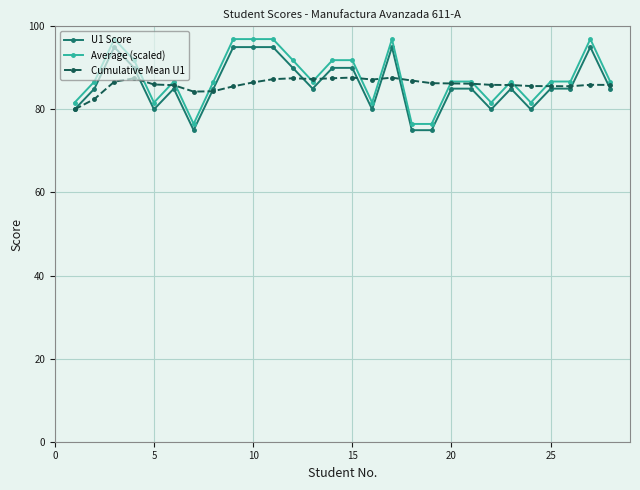

What is the difference between the maximum and second lowest values in the U1 Score series?

20.0